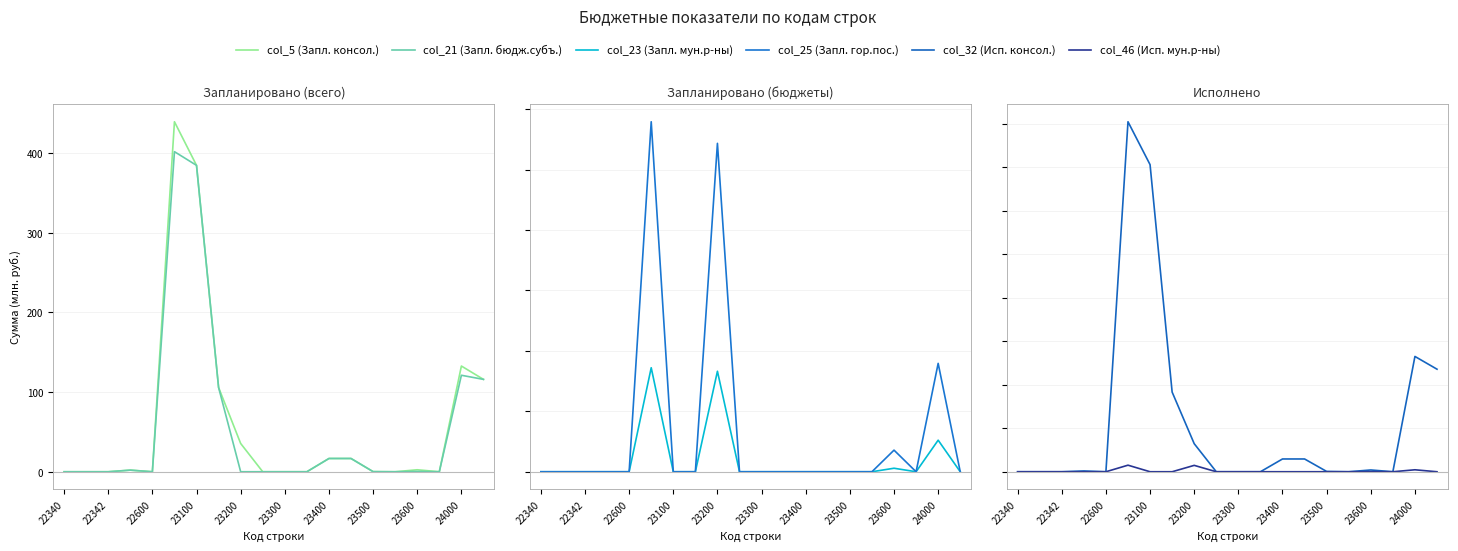

Which series has the widest spread of values?

col_5 (Запл. консол.)